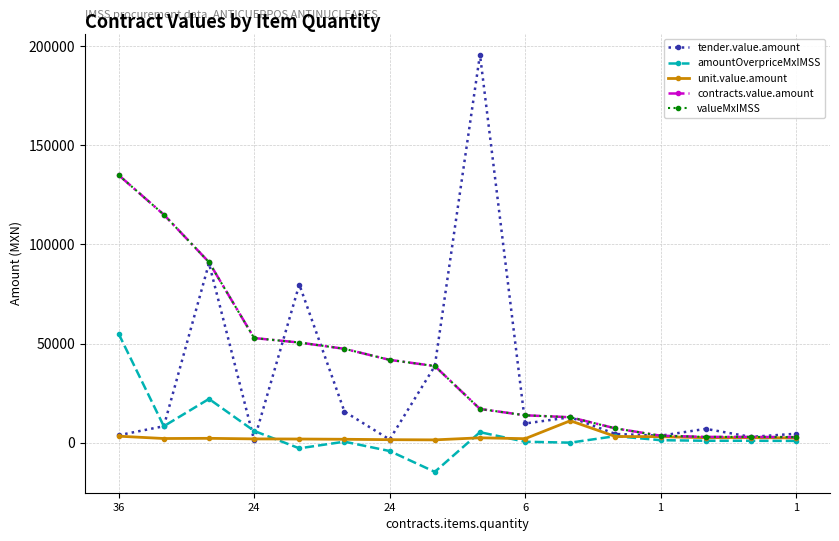

Is this an area chart (filled region under the line)?

No